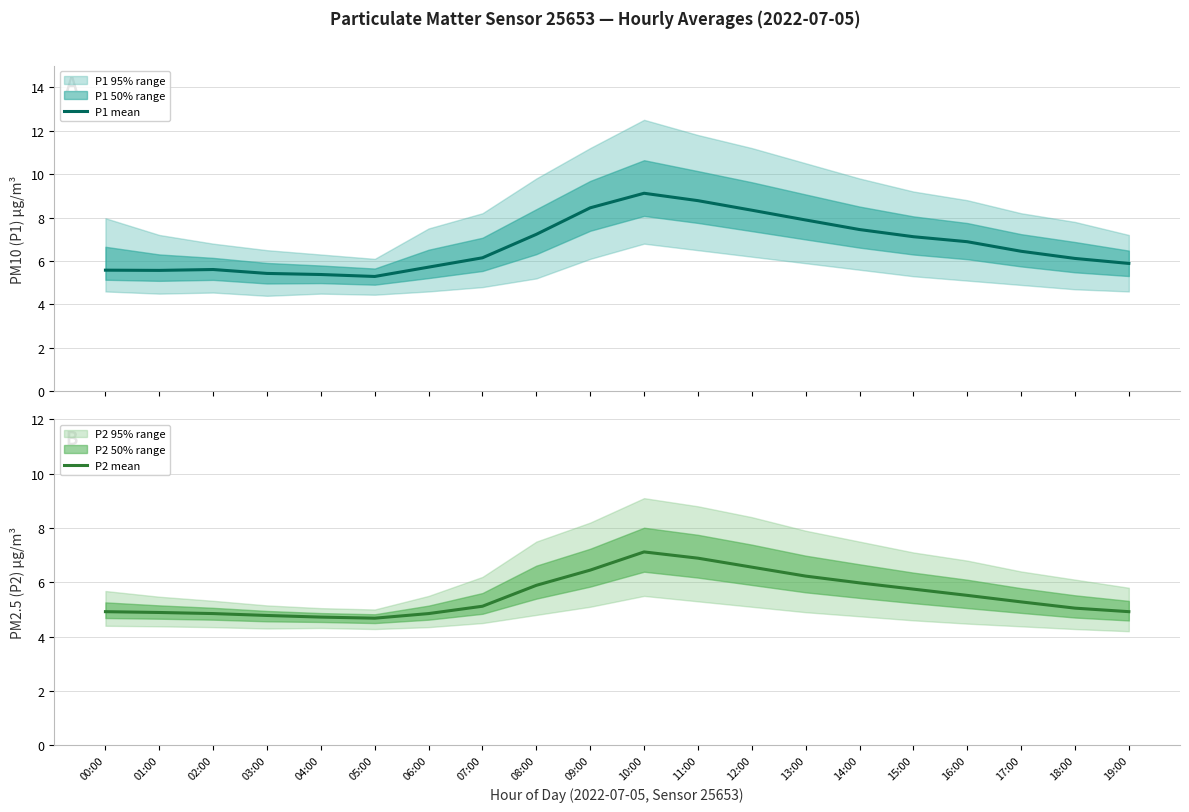

Which category has the lowest value in the P2 mean series?

05:00